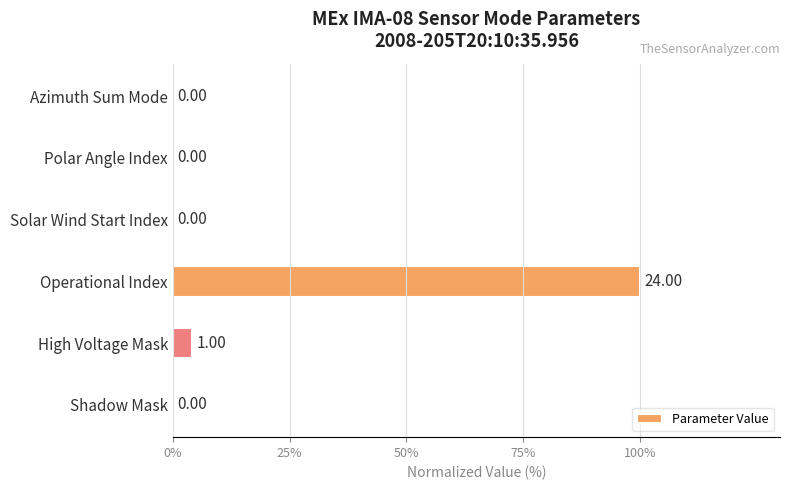

Which label corresponds to the largest value in the chart?

Operational Index